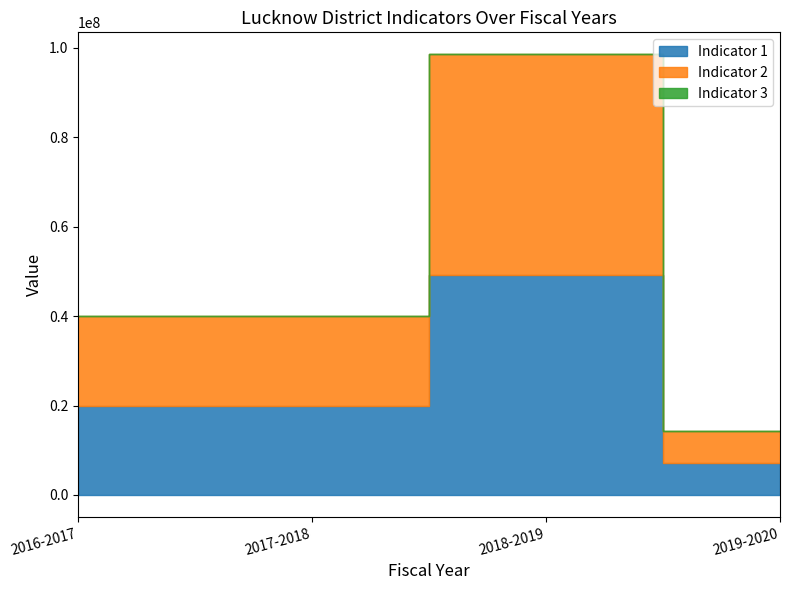

What is the greatest value displayed?

49280000